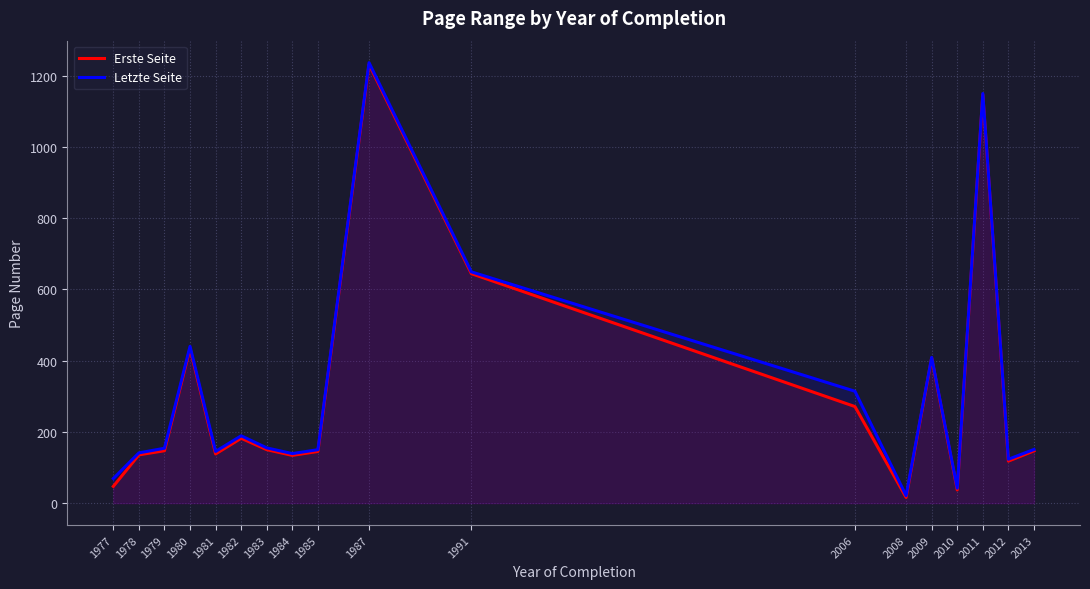

List the series in order of their overall mean, highest first.

Letzte Seite, Erste Seite